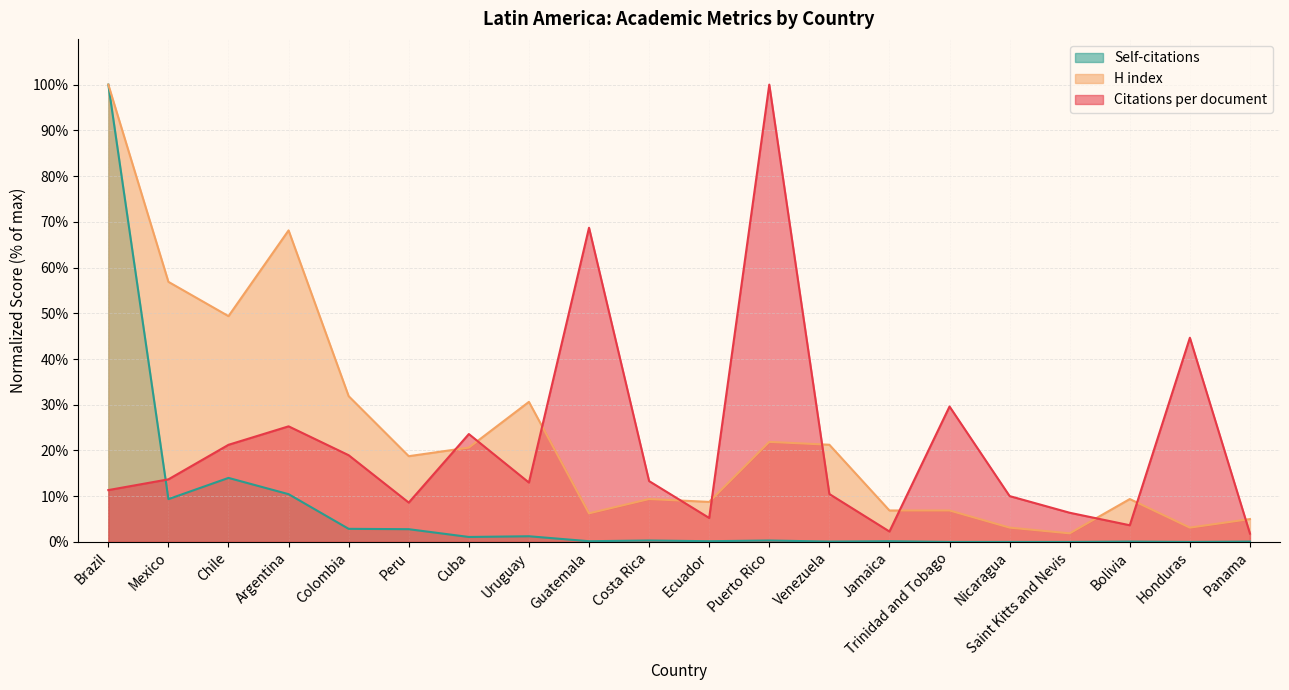

Is the value of H index at Mexico greater than the value of Self-citations at Panama?

Yes